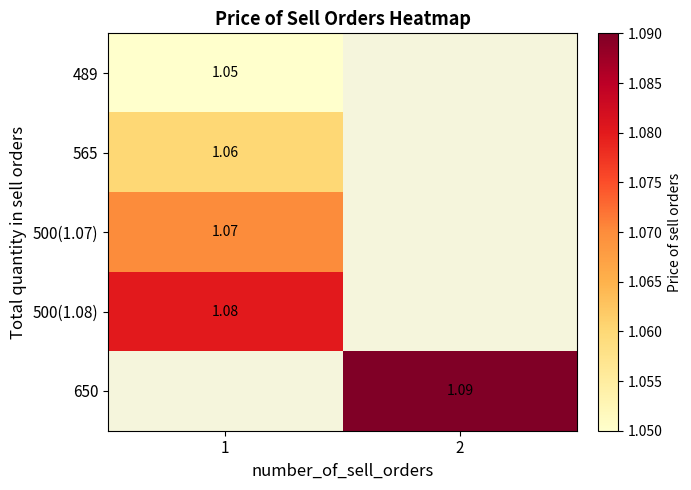

Which series has the largest range (max minus min)?

489